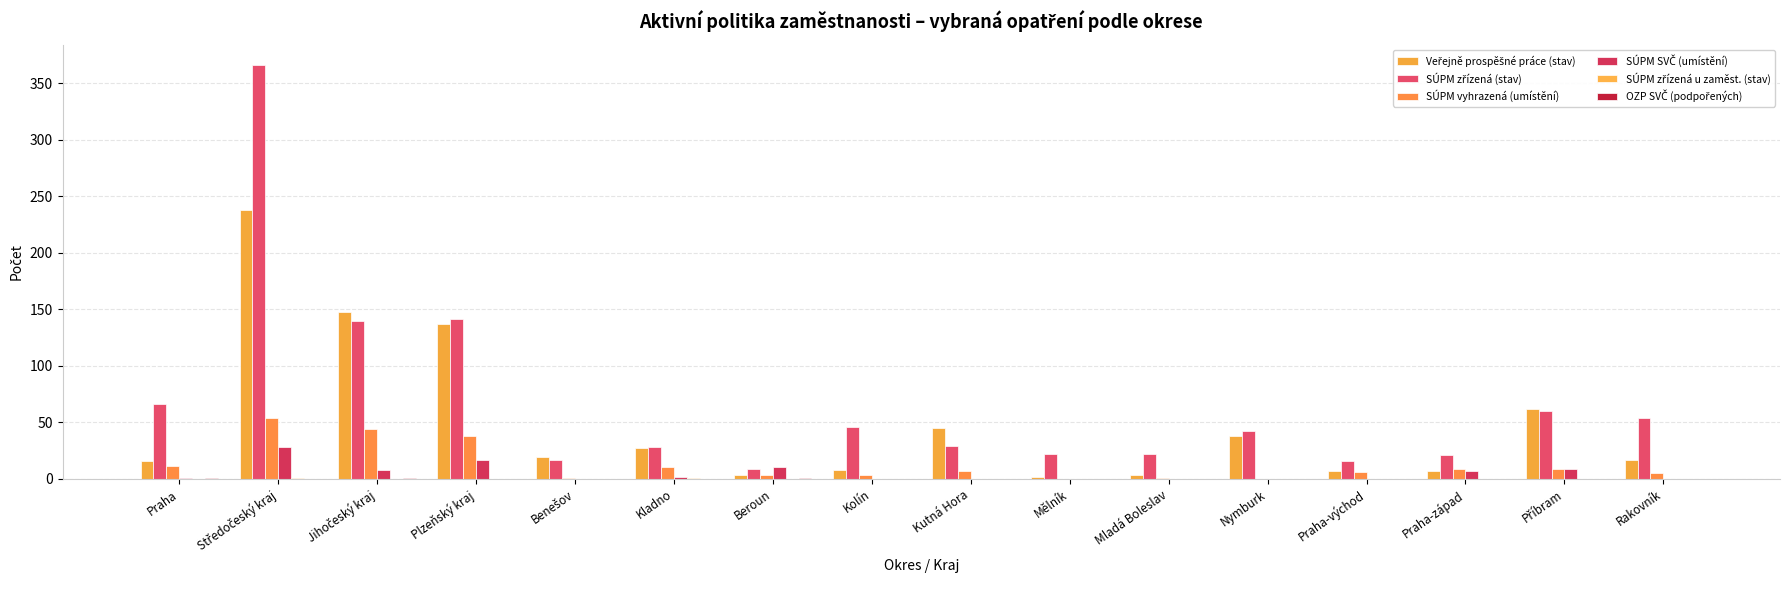

Reading left to right, transcribe all the data shown in this chart.

Veřejně prospěšné práce (stav): Praha=16	Středočeský kraj=238	Jihočeský kraj=148	Plzeňský kraj=137	Benešov=19	Kladno=27	Beroun=3	Kolín=8	Kutná Hora=45	Mělník=2	Mladá Boleslav=3	Nymburk=38	Praha-východ=7	Praha-západ=7	Příbram=62	Rakovník=17
SÚPM zřízená (stav): Praha=66	Středočeský kraj=366	Jihočeský kraj=140	Plzeňský kraj=141	Benešov=17	Kladno=28	Beroun=9	Kolín=46	Kutná Hora=29	Mělník=22	Mladá Boleslav=22	Nymburk=42	Praha-východ=16	Praha-západ=21	Příbram=60	Rakovník=54
SÚPM vyhrazená (umístění): Praha=11	Středočeský kraj=54	Jihočeský kraj=44	Plzeňský kraj=38	Benešov=1	Kladno=10	Beroun=3	Kolín=3	Kutná Hora=7	Mělník=0	Mladá Boleslav=1	Nymburk=0	Praha-východ=6	Praha-západ=9	Příbram=9	Rakovník=5
SÚPM SVČ (umístění): Praha=1	Středočeský kraj=28	Jihočeský kraj=8	Plzeňský kraj=17	Benešov=0	Kladno=2	Beroun=10	Kolín=0	Kutná Hora=0	Mělník=0	Mladá Boleslav=0	Nymburk=0	Praha-východ=0	Praha-západ=7	Příbram=9	Rakovník=0
SÚPM zřízená u zaměst. (stav): Praha=0	Středočeský kraj=1	Jihočeský kraj=0	Plzeňský kraj=0	Benešov=0	Kladno=1	Beroun=0	Kolín=0	Kutná Hora=0	Mělník=0	Mladá Boleslav=0	Nymburk=0	Praha-východ=0	Praha-západ=0	Příbram=0	Rakovník=0
OZP SVČ (podpořených): Praha=1	Středočeský kraj=0	Jihočeský kraj=1	Plzeňský kraj=0	Benešov=0	Kladno=0	Beroun=1	Kolín=0	Kutná Hora=0	Mělník=0	Mladá Boleslav=0	Nymburk=0	Praha-východ=0	Praha-západ=0	Příbram=0	Rakovník=0